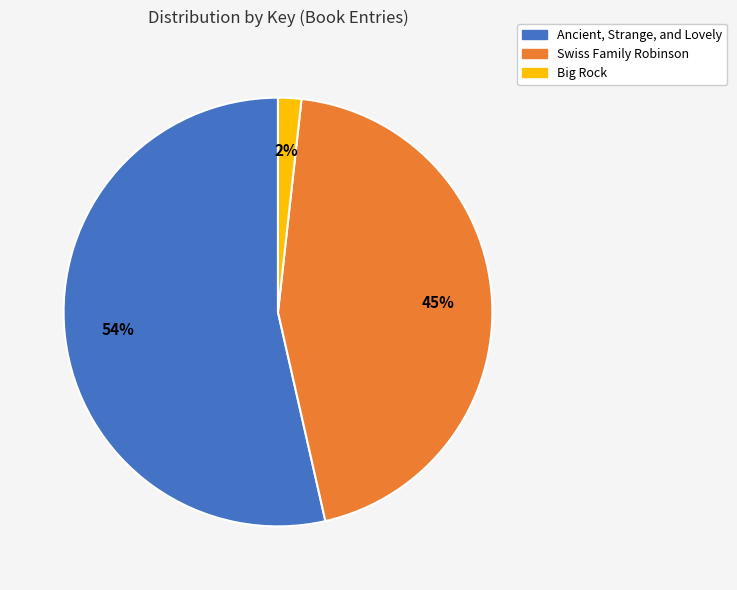

Rank the categories by value from highest to lowest.

Ancient, Strange, and Lovely, Swiss Family Robinson, Big Rock